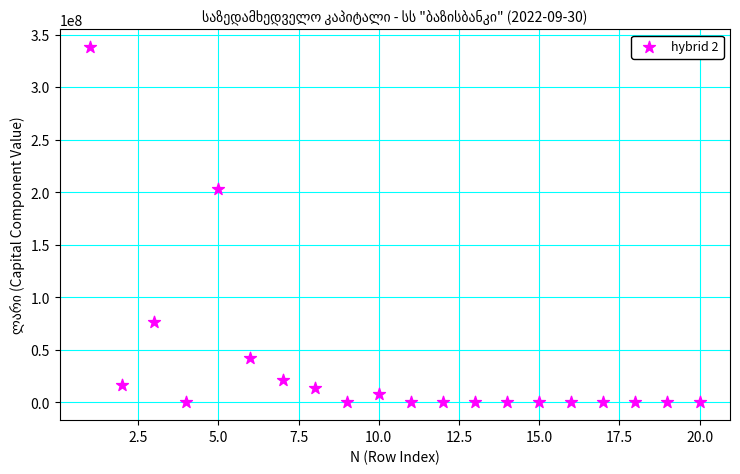

What is the range of X values (max minus min)?

19.0